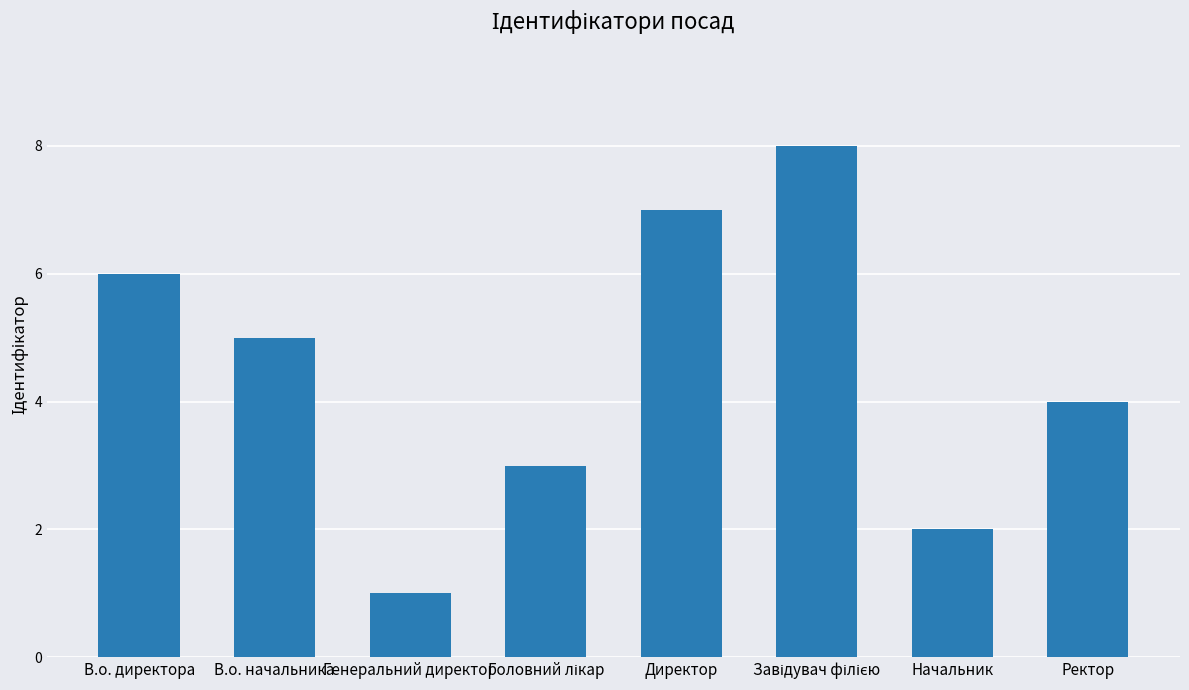

What is the maximum value shown in the chart?

8